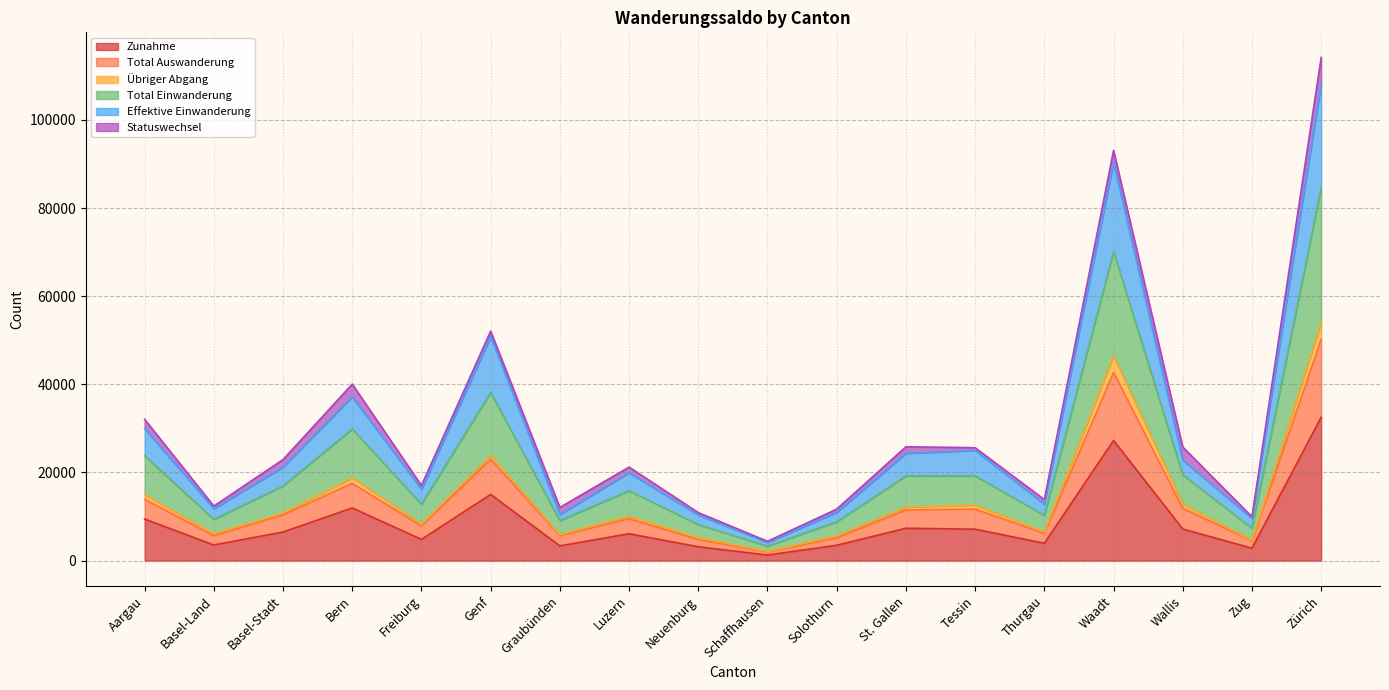

Does the chart display data point markers on the line(s)?

No